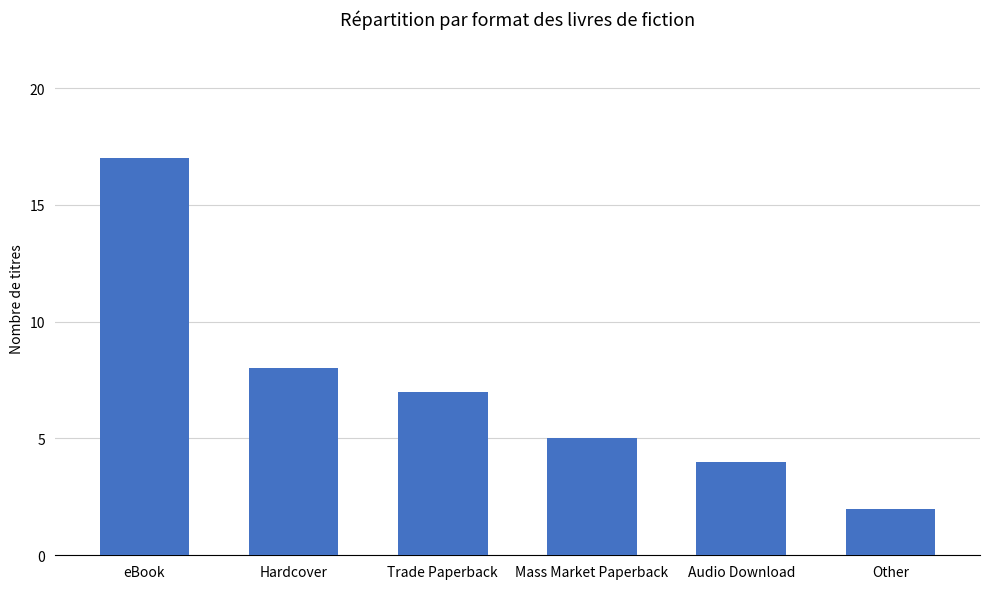

What is the label of the 1st bar from the left?

eBook